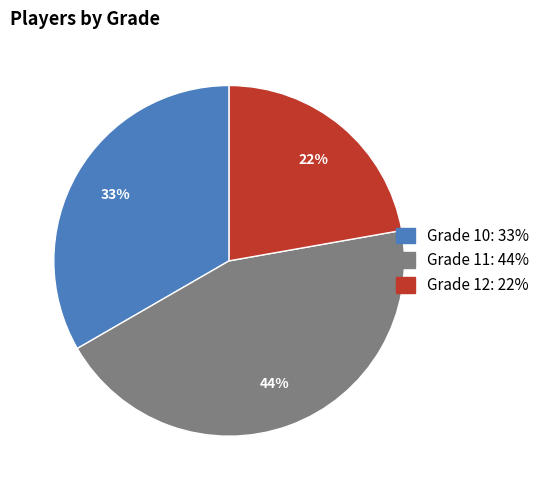

To the nearest percent, what is the difference between the largest and smallest slice percentages?

22%